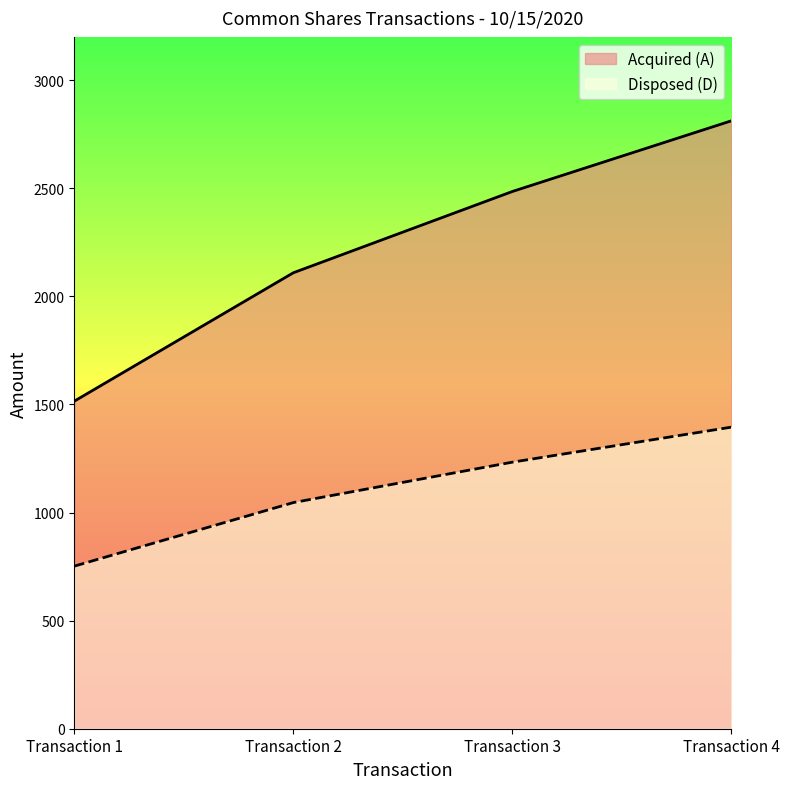

Which category has the highest value in the Disposed (D) series?

Transaction 4